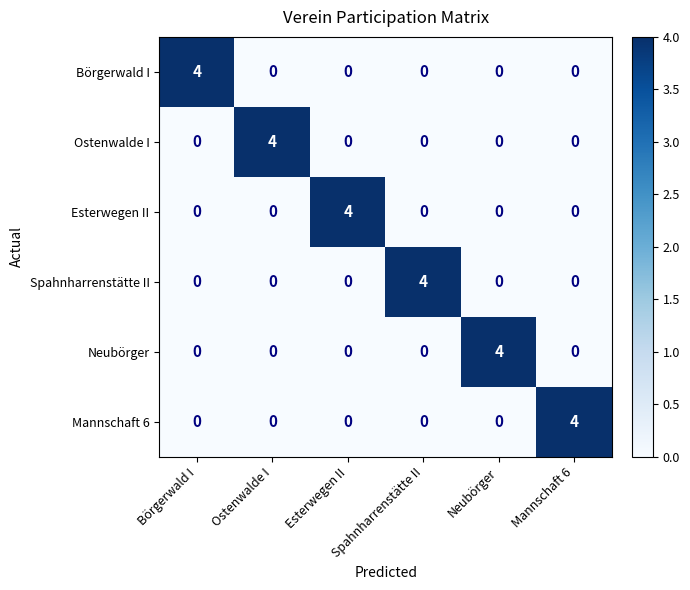

What value does the Neubörger series have at Neubörger?

4